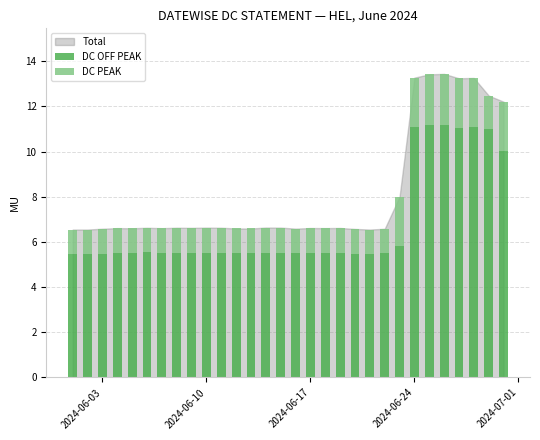

How many distinct data groups are displayed?

2